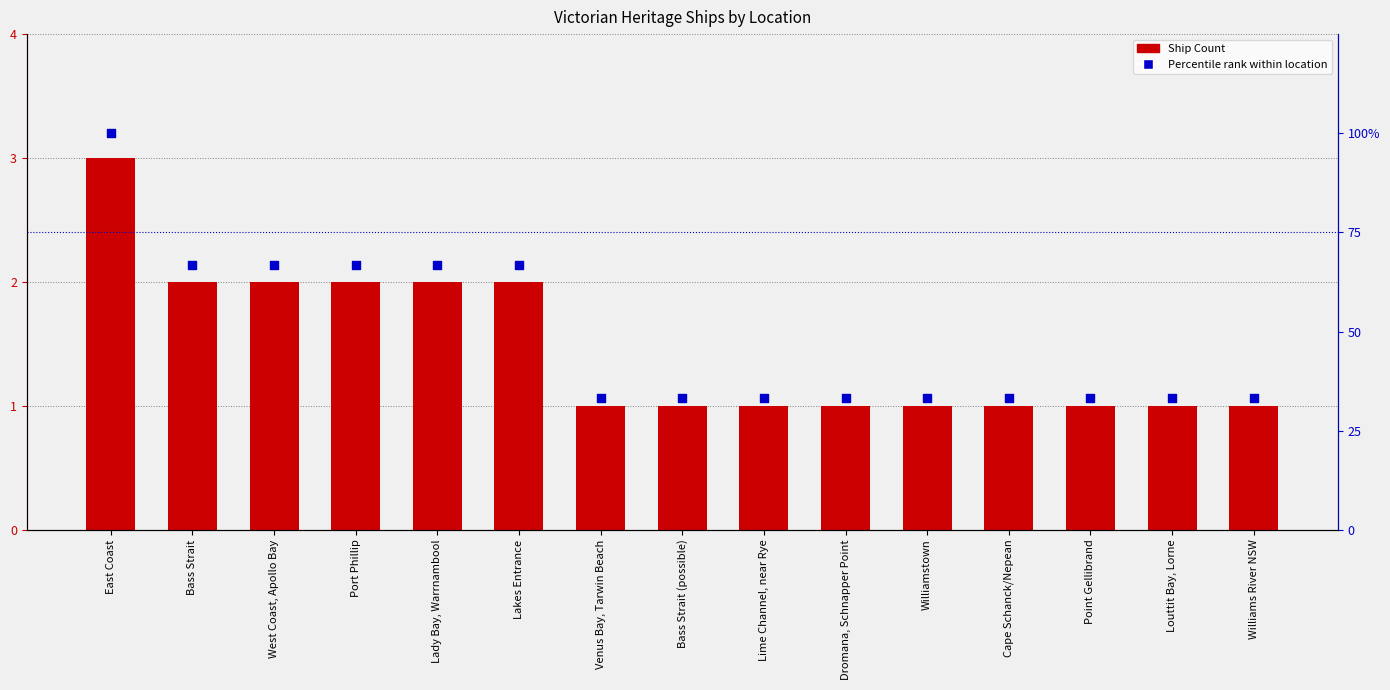

At how many categories does at least one series exceed 61?

6